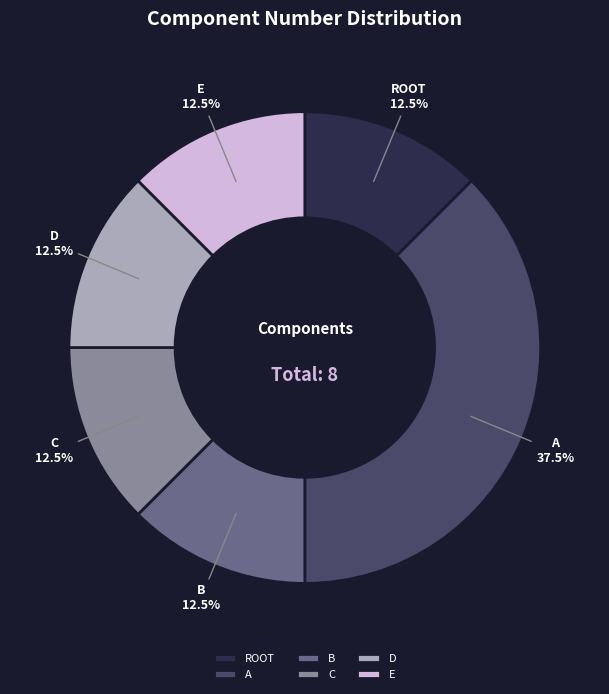

What is the largest slice in the pie chart?

A